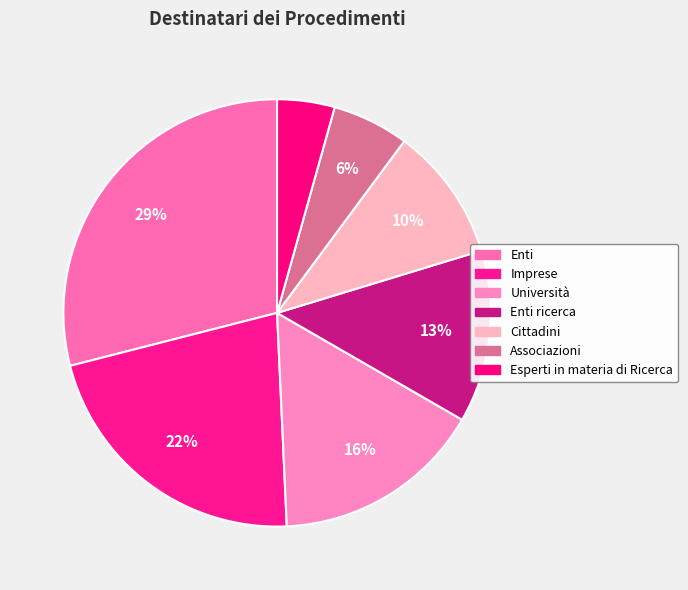

How many slices are in this pie chart?

7